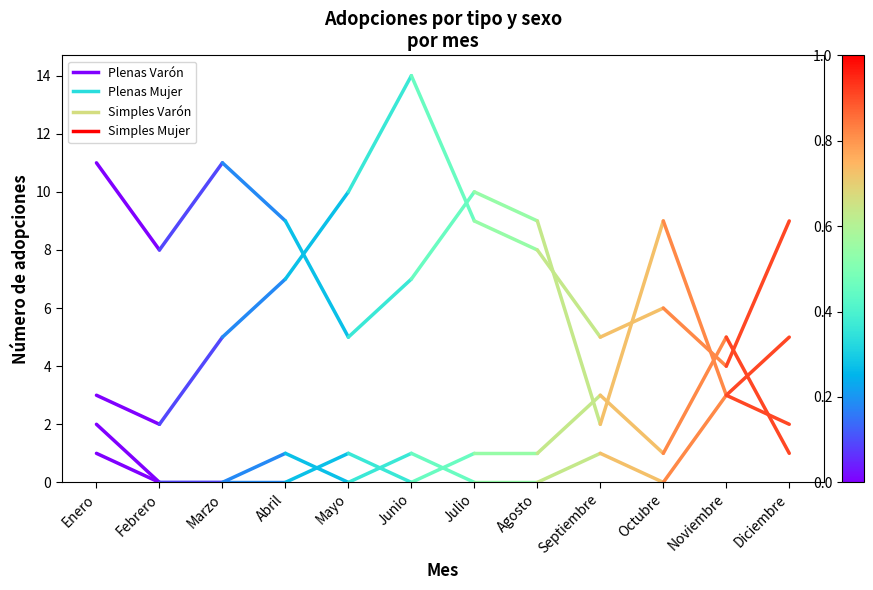

What is the label of the 2nd point from the right?

Enero